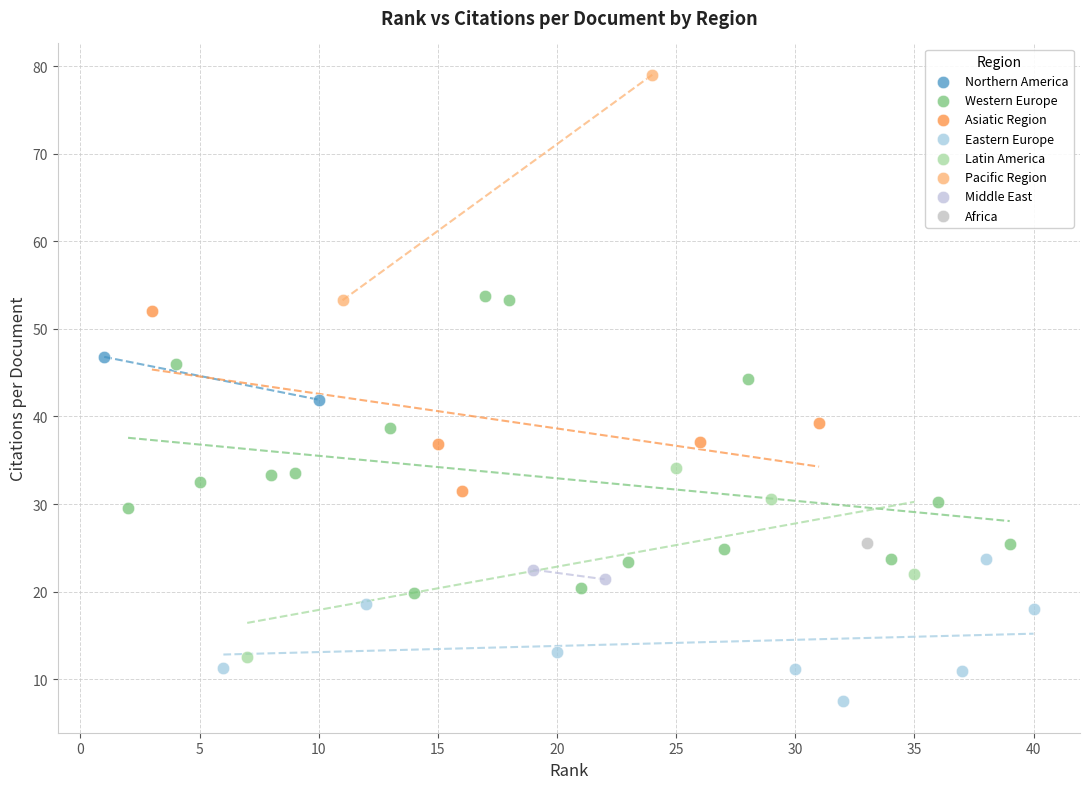

What are all the series names shown in the legend?

Northern America, Western Europe, Asiatic Region, Eastern Europe, Latin America, Pacific Region, Middle East, Africa